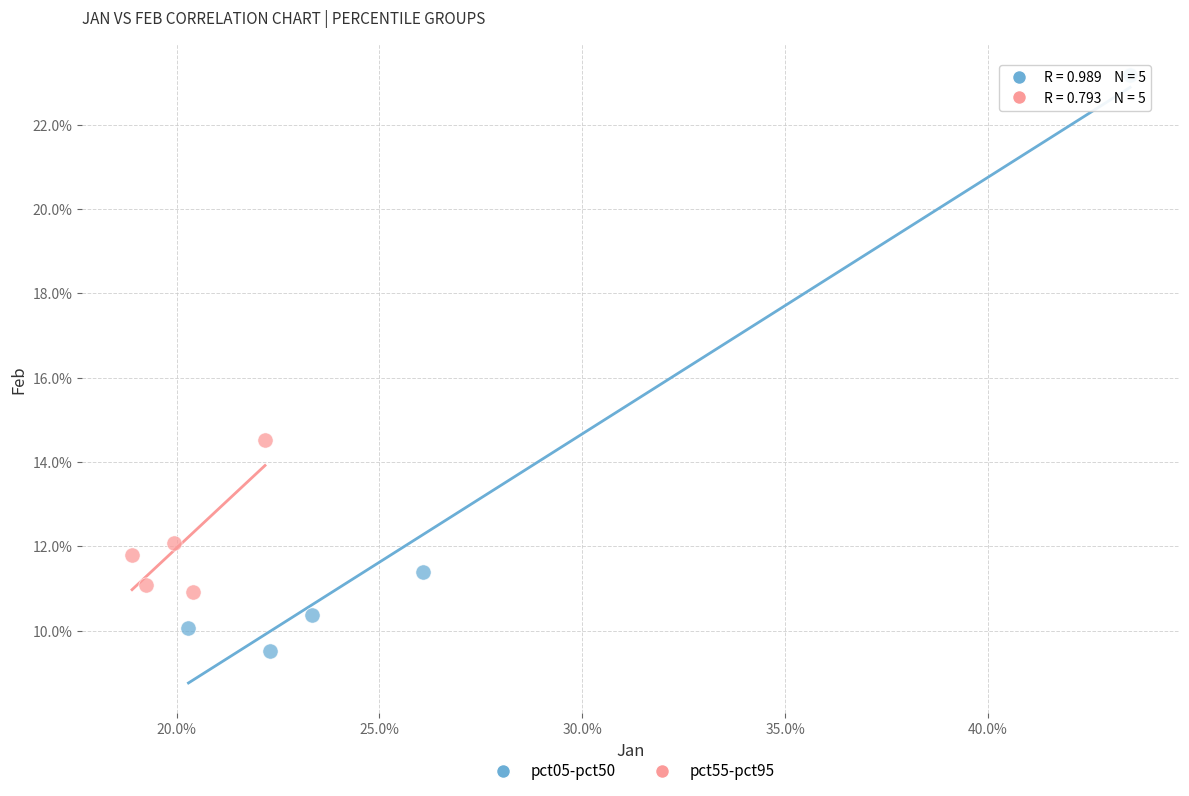

Which series contains the highest Y value?

pct05-pct50